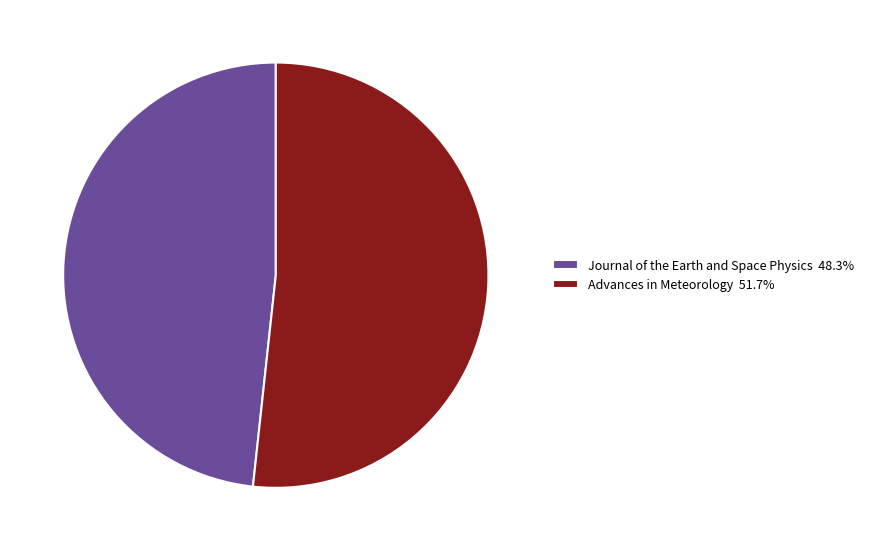

Is Journal of the Earth and Space Physics the majority of the pie?

No